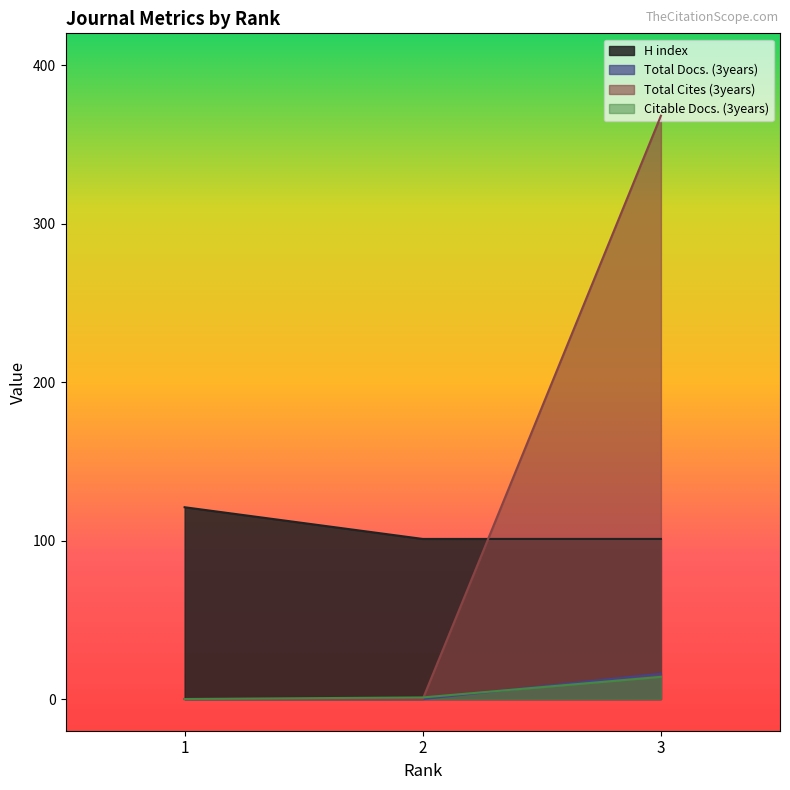

At which label does Citable Docs. (3years) first exceed 1?

3